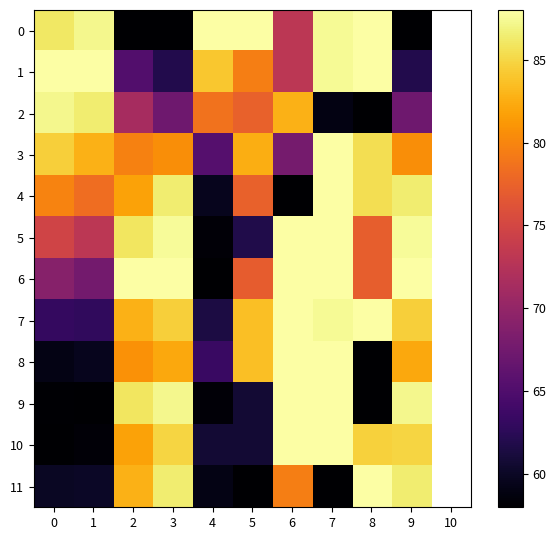

What is the difference between the second highest and minimum values in the 10 series?

30.0